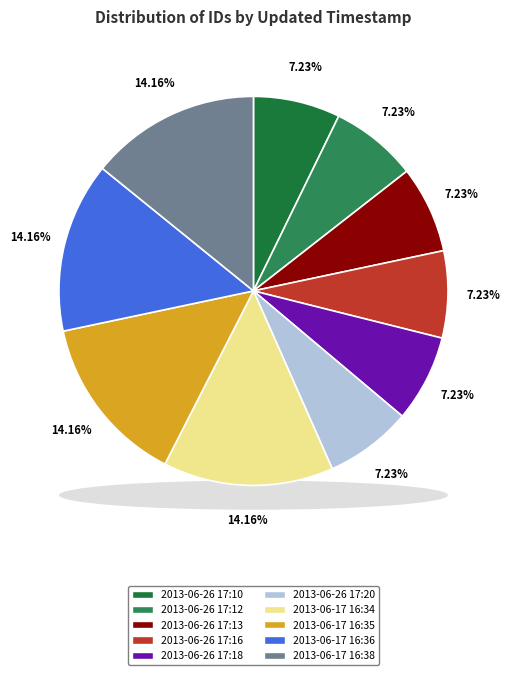

Is it true that 2013-06-17 16:34 is 20% of the pie?

False